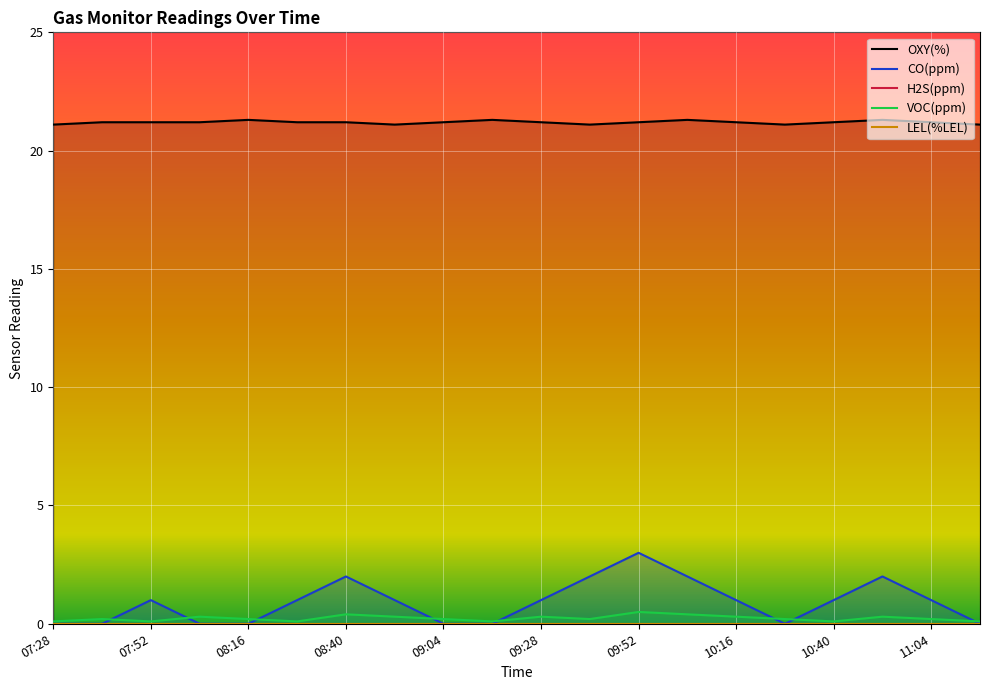

Which category has the highest value in the CO(ppm) series?

09:52